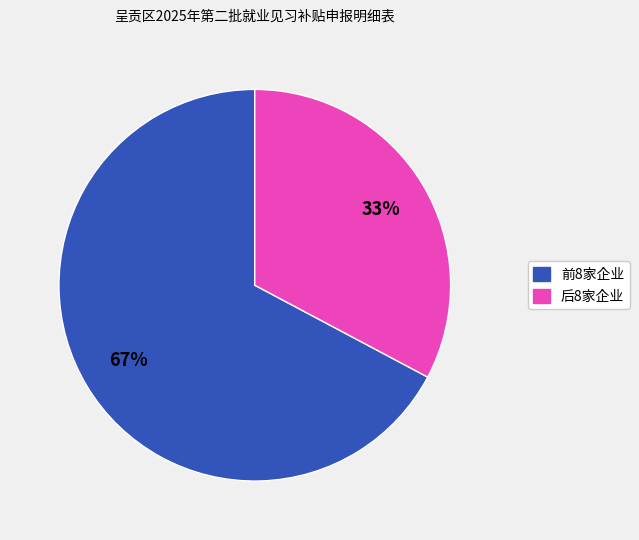

Count the number of slices in the pie.

2